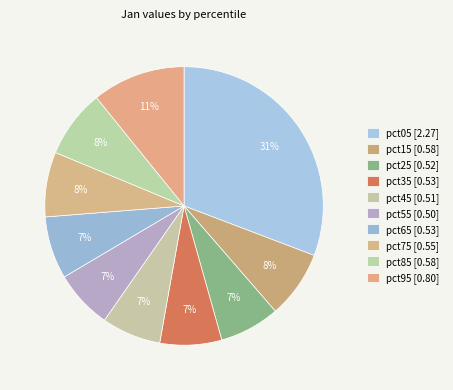

Is there any slice that represents more than half of the pie?

No